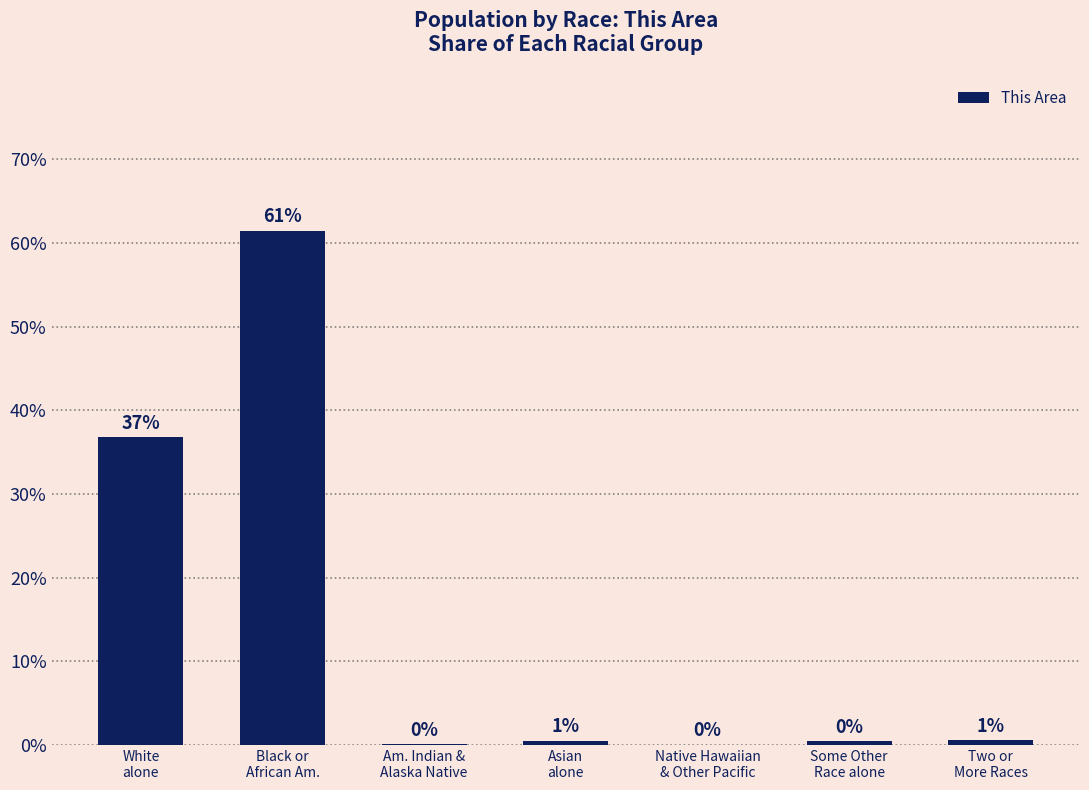

Which has a higher value, Black or
African Am. or White
alone?

Black or
African Am.